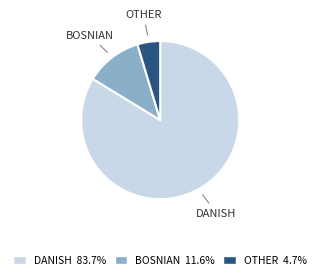

Does any single category account for the majority?

Yes